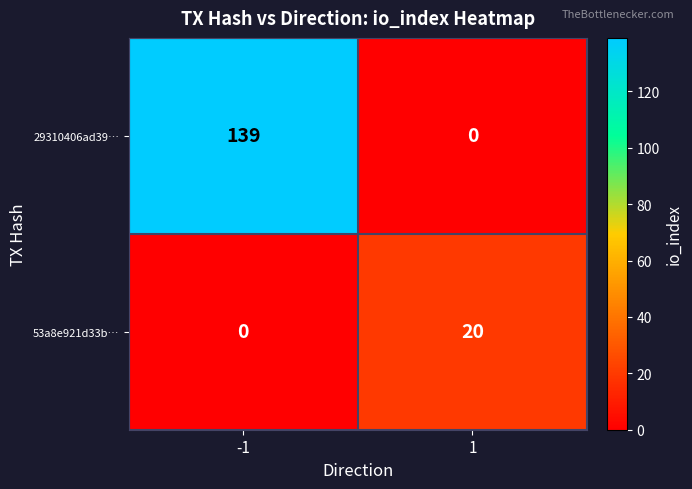

Which label corresponds to the largest value in the chart?

-1